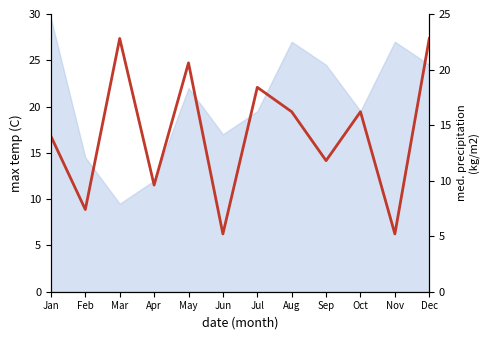

Approximately how many times larger is the value at Apr compared to Jul?

0.5